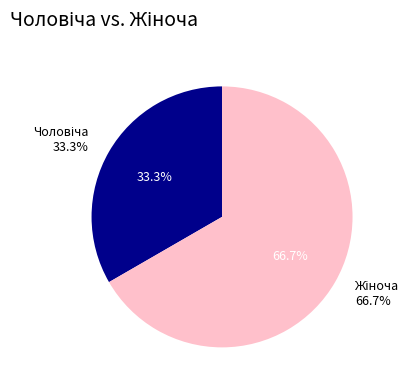

How many segments does this pie chart have?

2